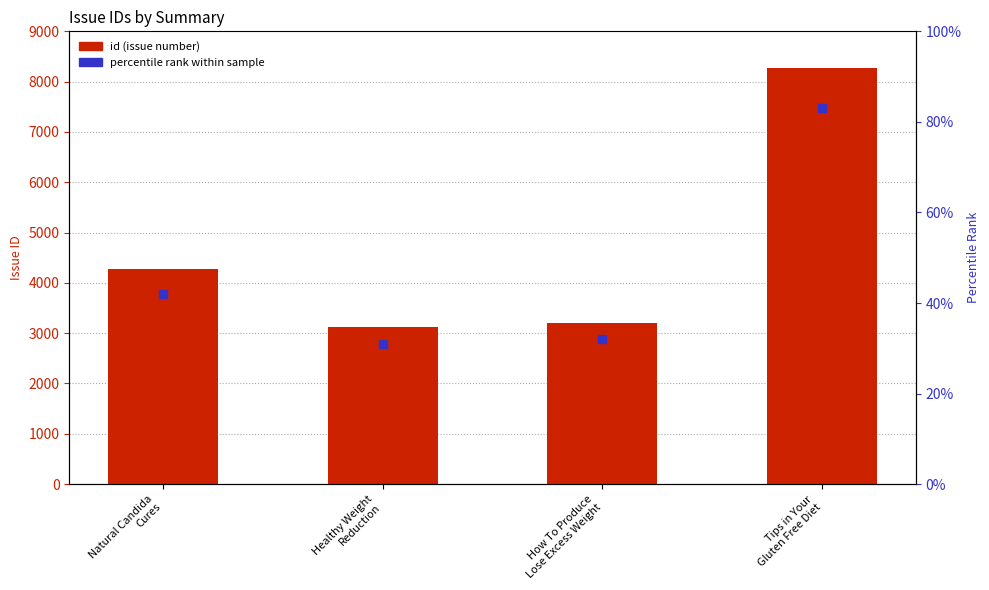

At how many categories does at least one series exceed 1538?

4